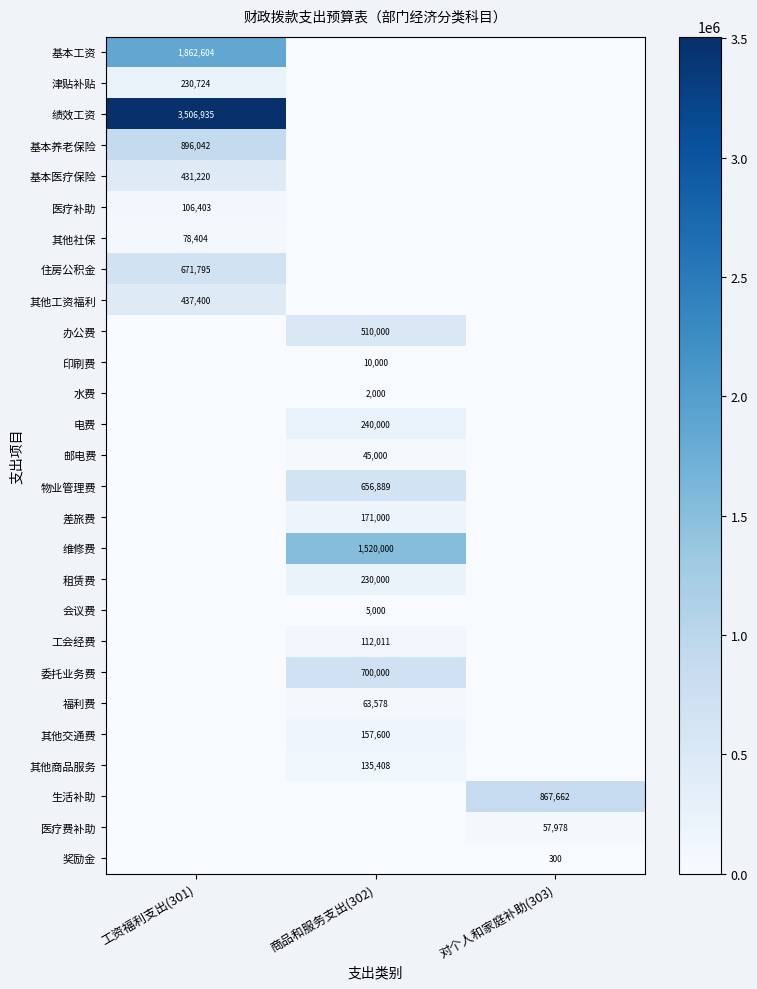

What is the total value across all series at 商品和服务支出(302)?

4558487.0